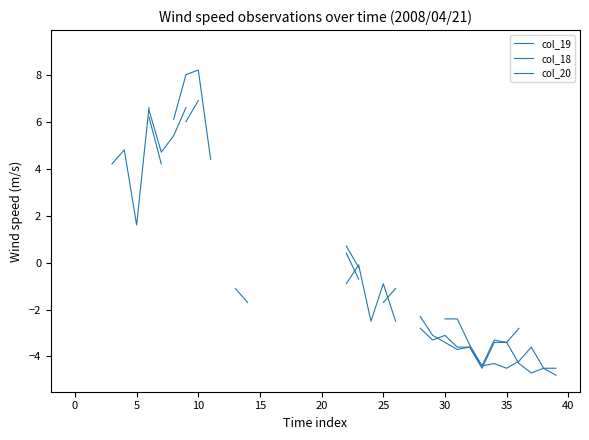

Which has a higher value, 23 or 40?

40